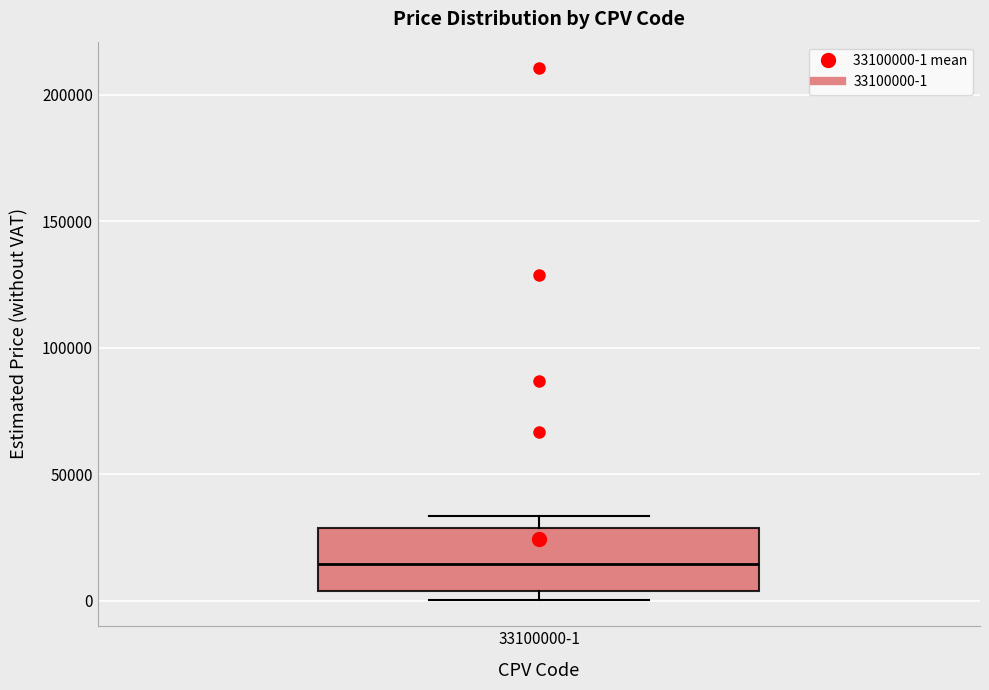

Transcribe this box plot: give where the median line is, the range the box spans, and where the two whiskers end, as read against the y-axis. The values are not printed on the chart, so give them approximately, as read against the axis.

median 15000, box 5000 to 30000, whiskers 0 to 35000